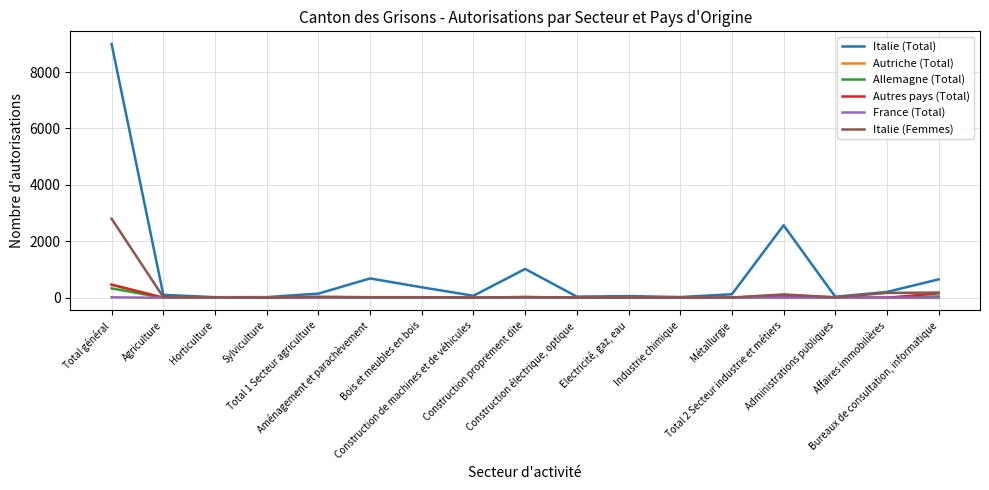

How many distinct data groups are displayed?

6